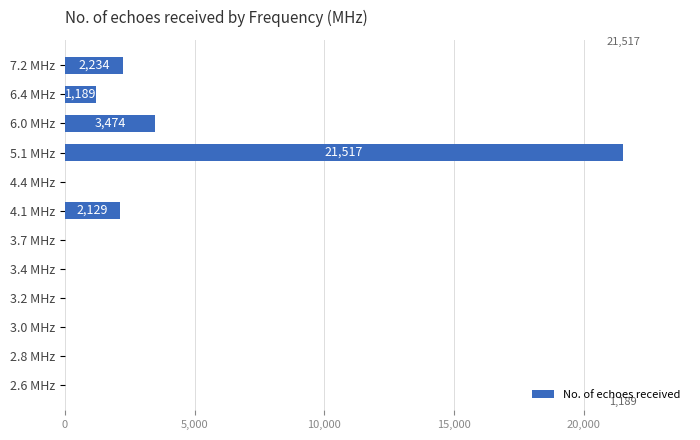

What is the sum of all values?

30543